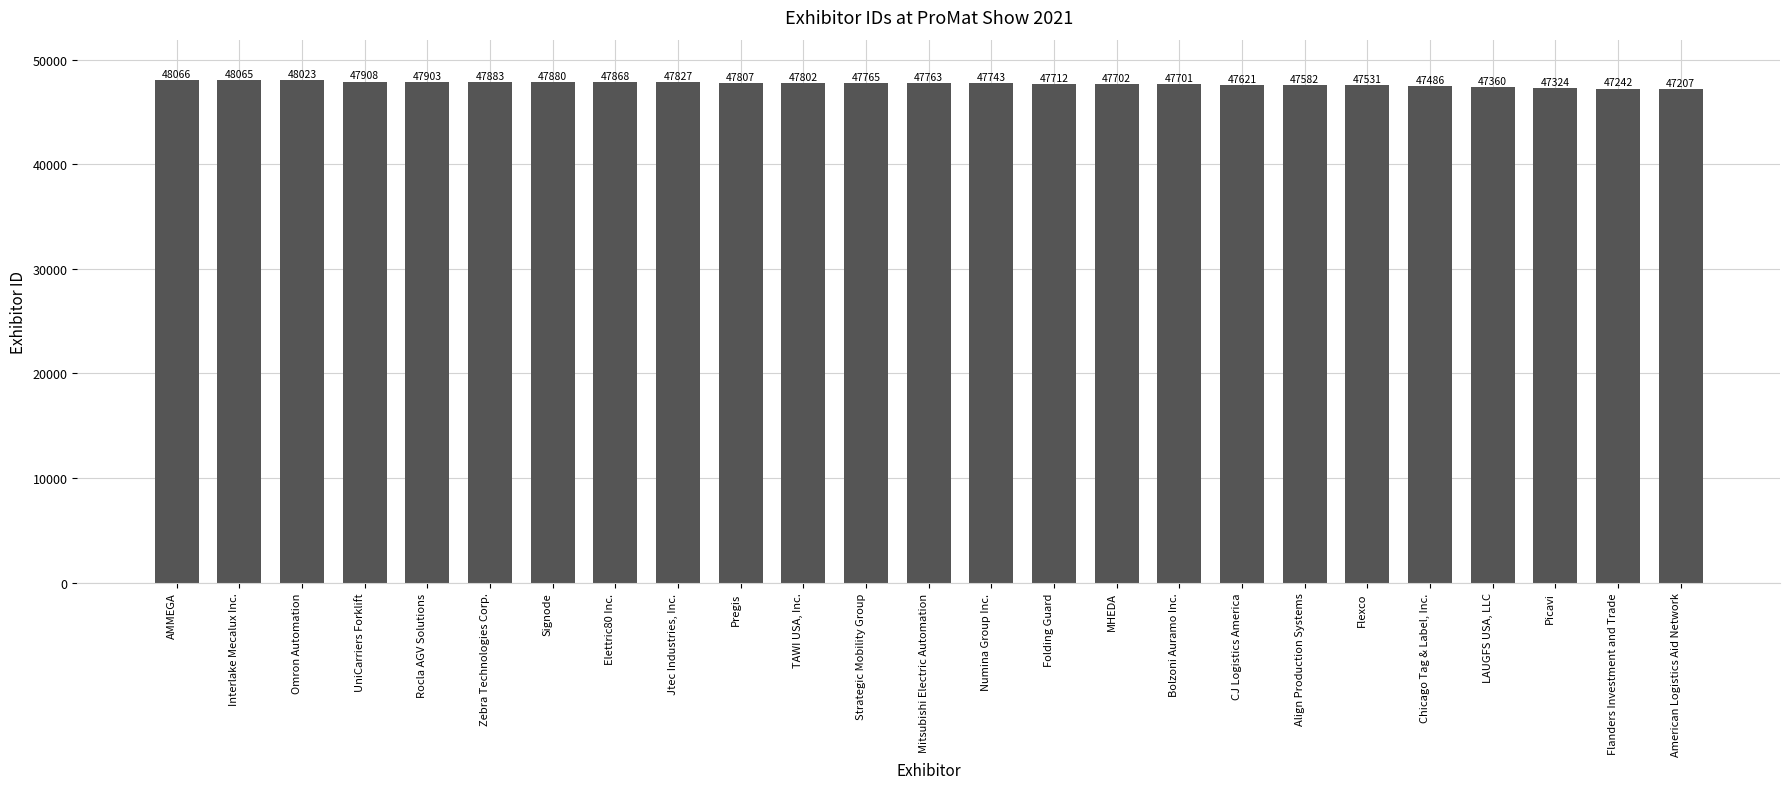

Between American Logistics Aid Network and Omron Automation, which is larger?

Omron Automation